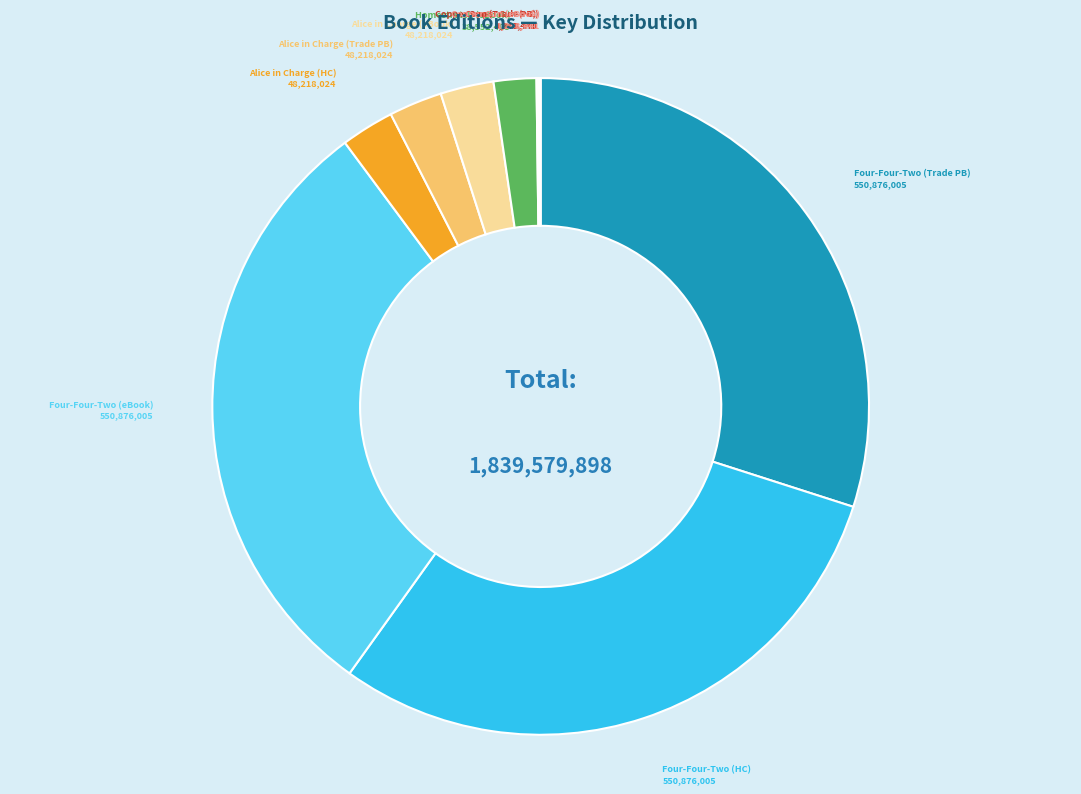

Is Alice in Charge (HC) the majority of the pie?

No